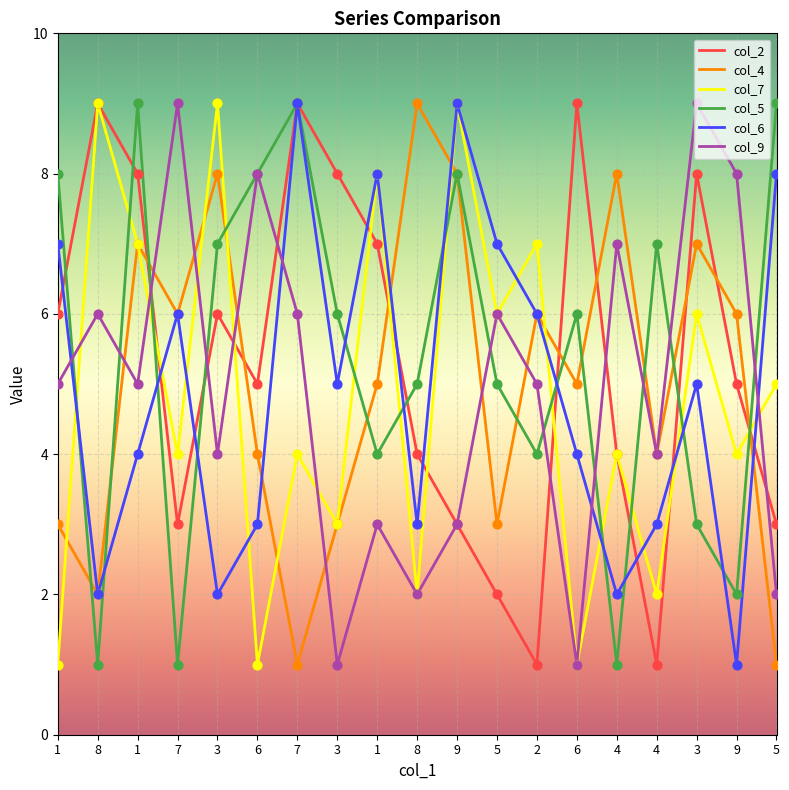

What is the total value across all series at 1?

30